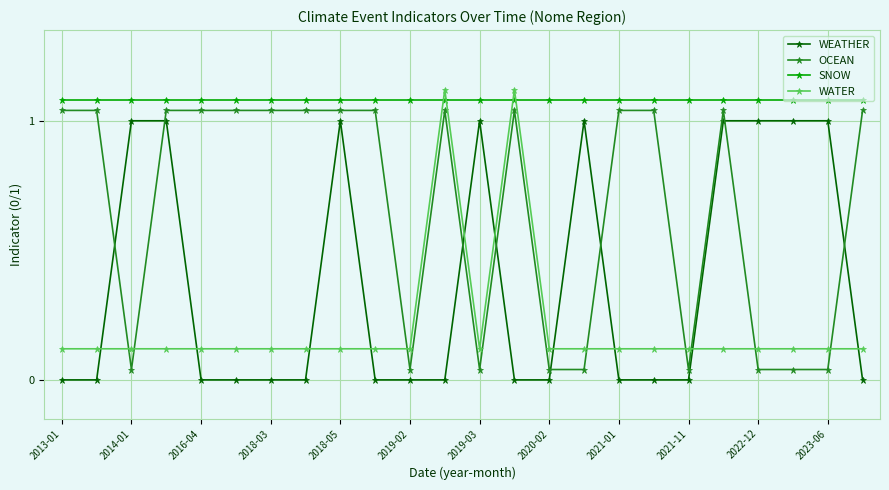

True or false: WEATHER has more than 1 points higher than both neighbors.

True